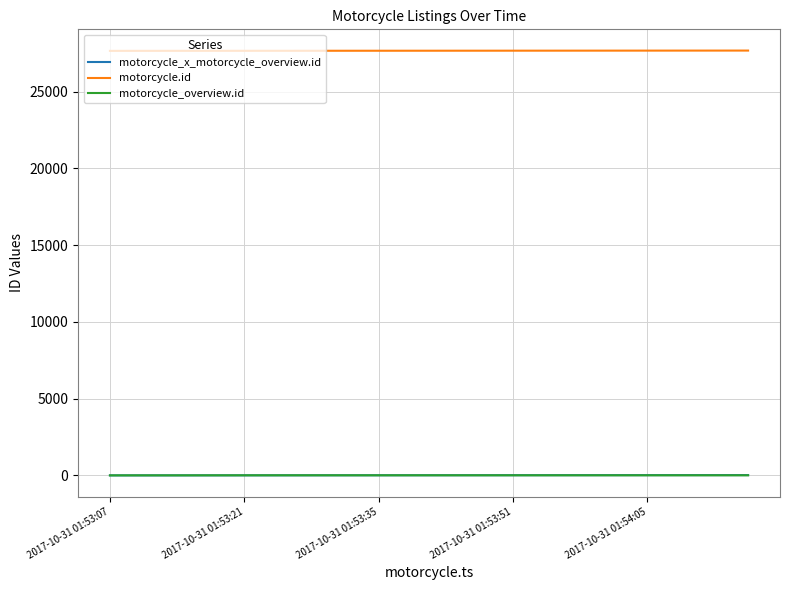

Which series has the largest total across all categories?

motorcycle.id